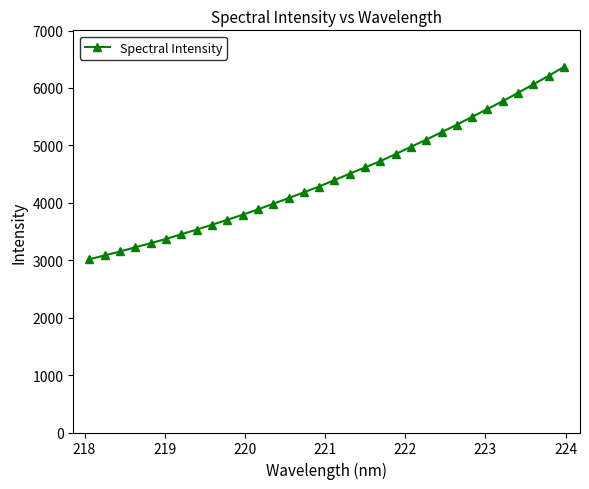

What is the maximum value shown in the chart?

6366.5